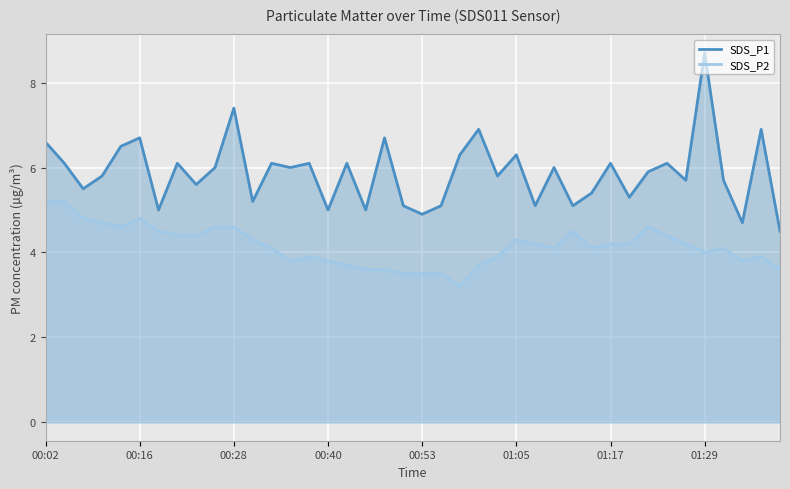

What is the greatest value displayed?

8.7